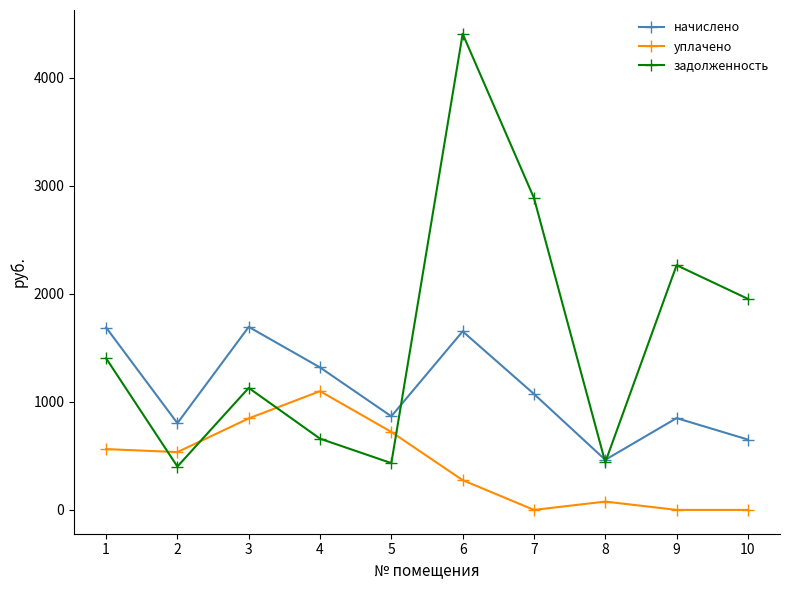

True or false: задолженность has more than 2 interior local peaks.

True